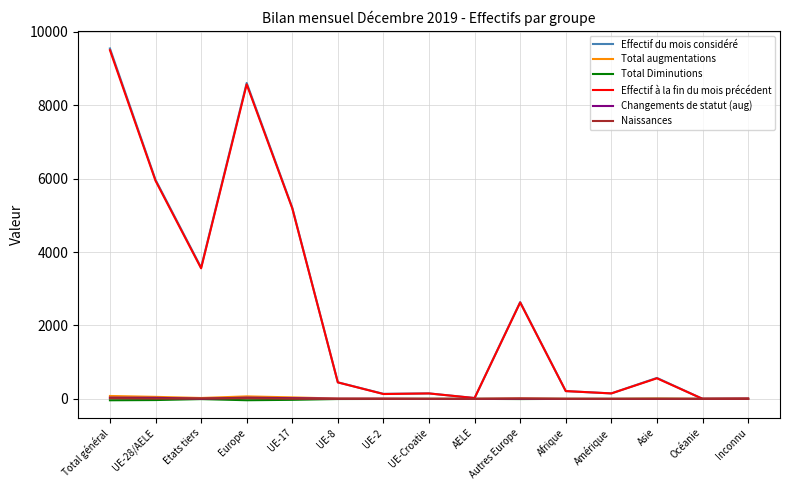

At which category is the sum across all series the highest?

Total général